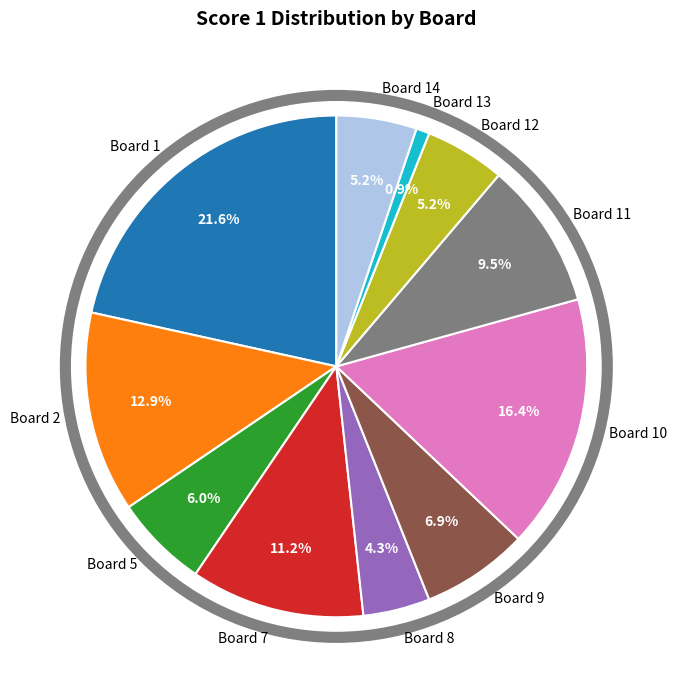

Does any single category account for the majority?

No